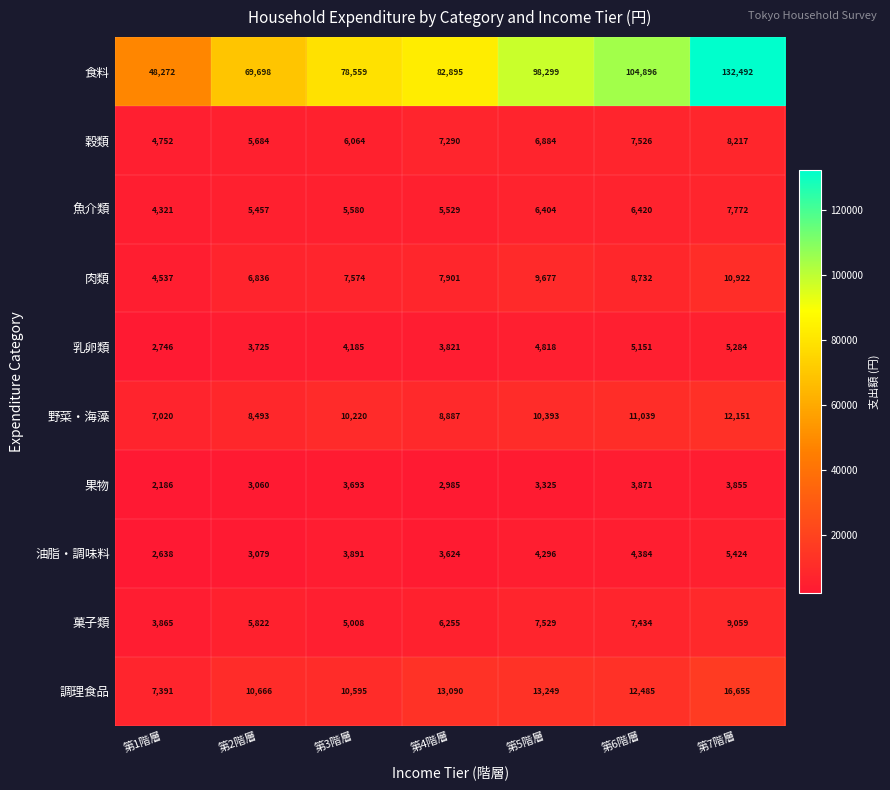

The value of 乳卵類 at 第3階層 is 4185. True or false?

True